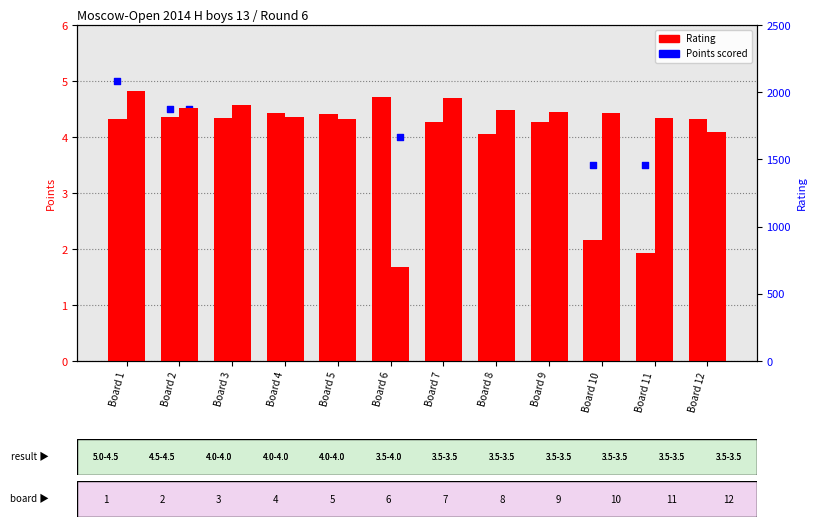

At which category is the sum across all series the highest?

Board 1